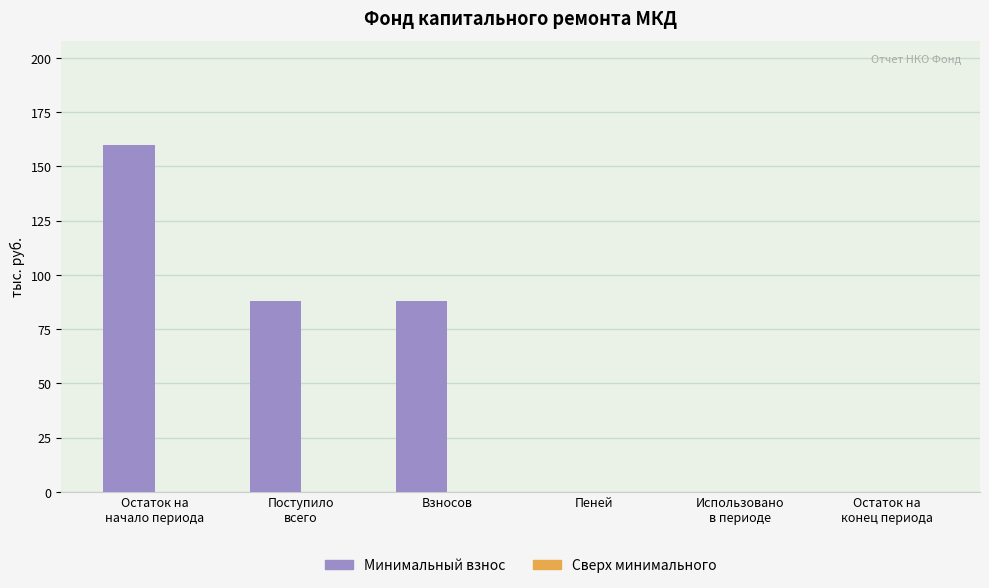

True or false: the data shows 0.0 at Пеней.

True